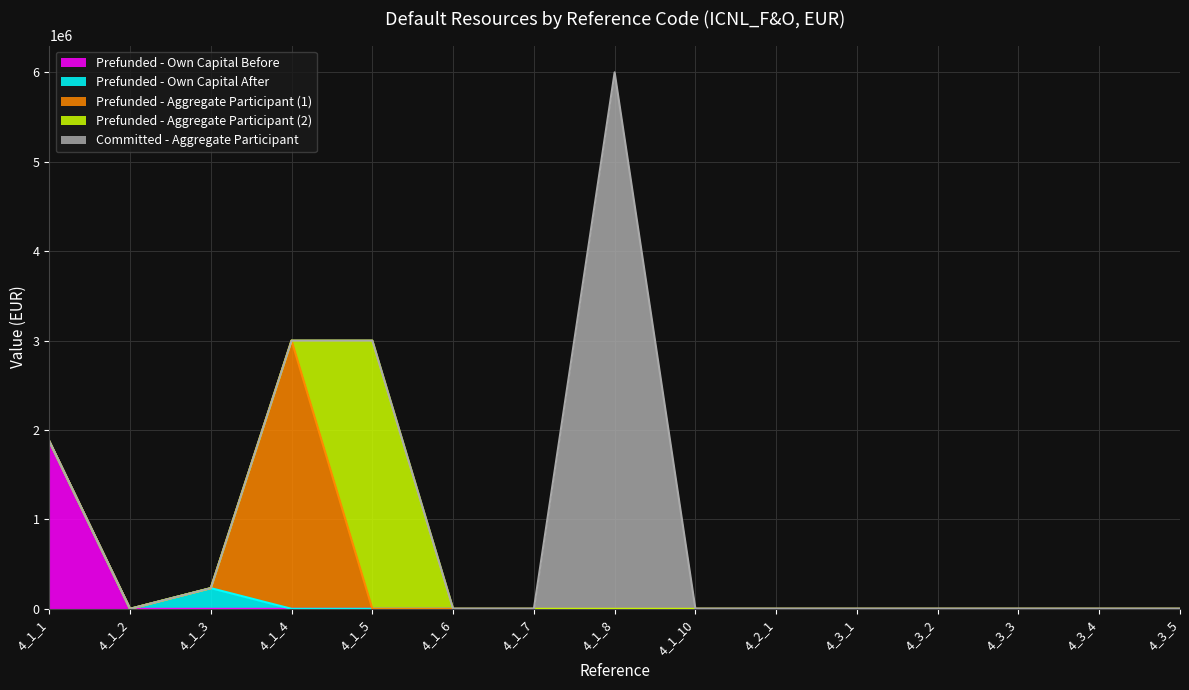

Reading right to left, what are all the values shown in this chart?

Prefunded - Own Capital Before: 0	0	0	0	0	0	0	0	0	0	0	0	0	0	1875000
Prefunded - Own Capital After: 0	0	0	0	0	0	0	0	0	0	0	0	231414	0	0
Prefunded - Aggregate Participant (1): 0	0	0	0	0	0	0	0	0	0	0	3000000	0	0	0
Prefunded - Aggregate Participant (2): 0	0	0	0	0	0	0	0	0	0	3000000	0	0	0	0
Committed - Aggregate Participant: 0	0	0	0	0	0	0	6000000	0	0	0	0	0	0	0